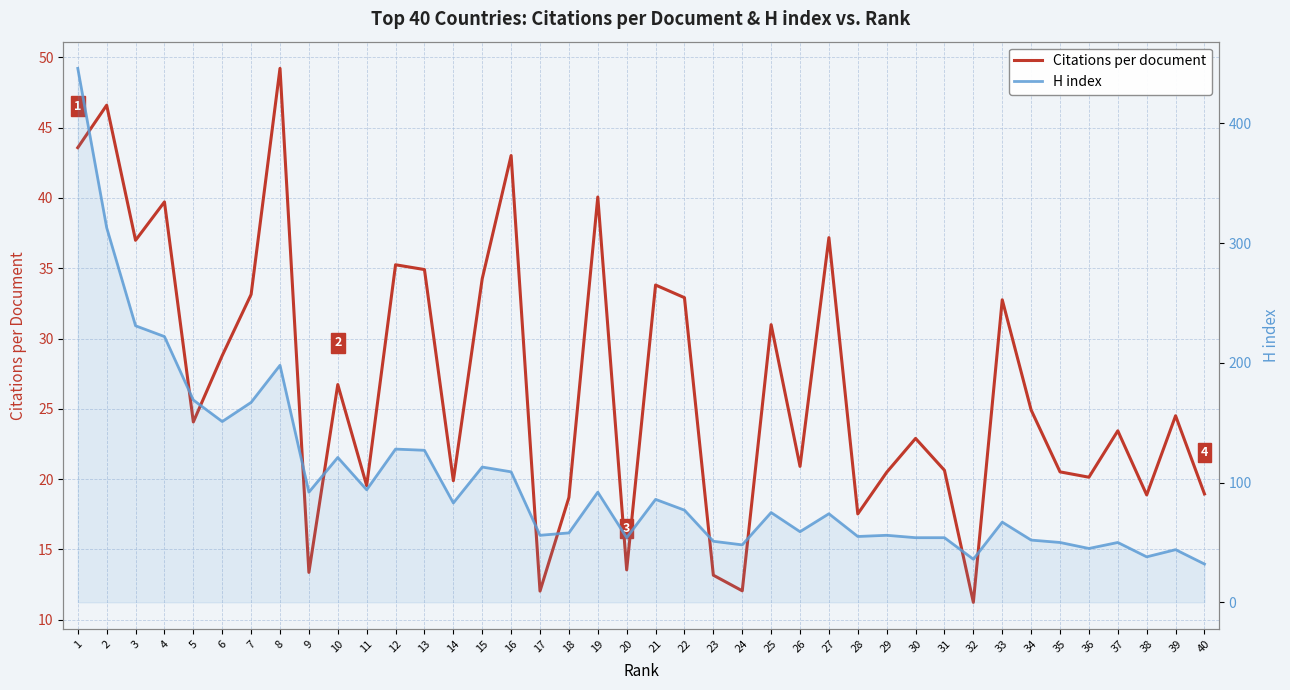

What is the value of the H index point at the 4th from the left?

222.0